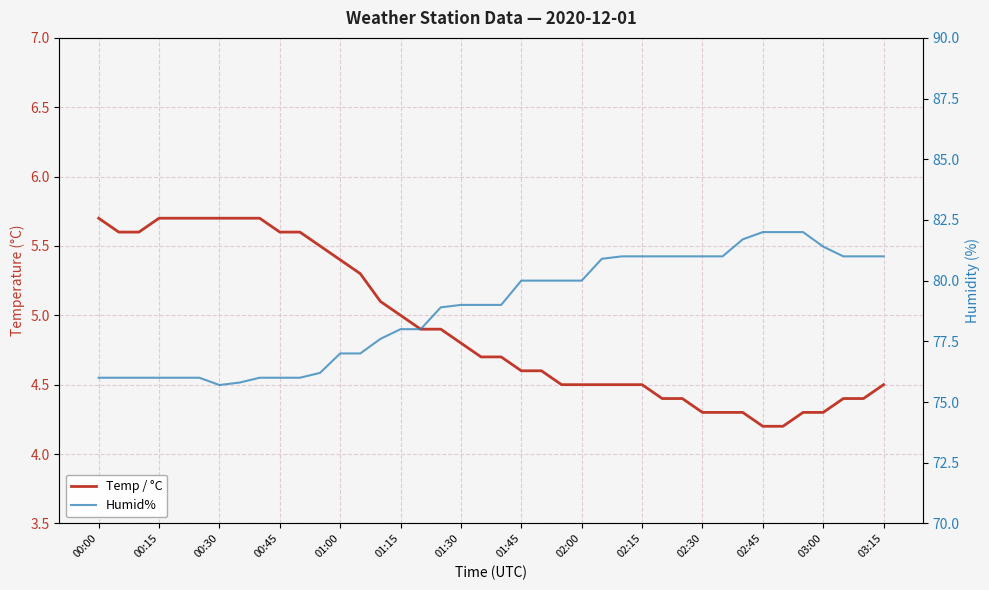

What is the difference between the Temp / °C values at 02:45 and 15?

0.5